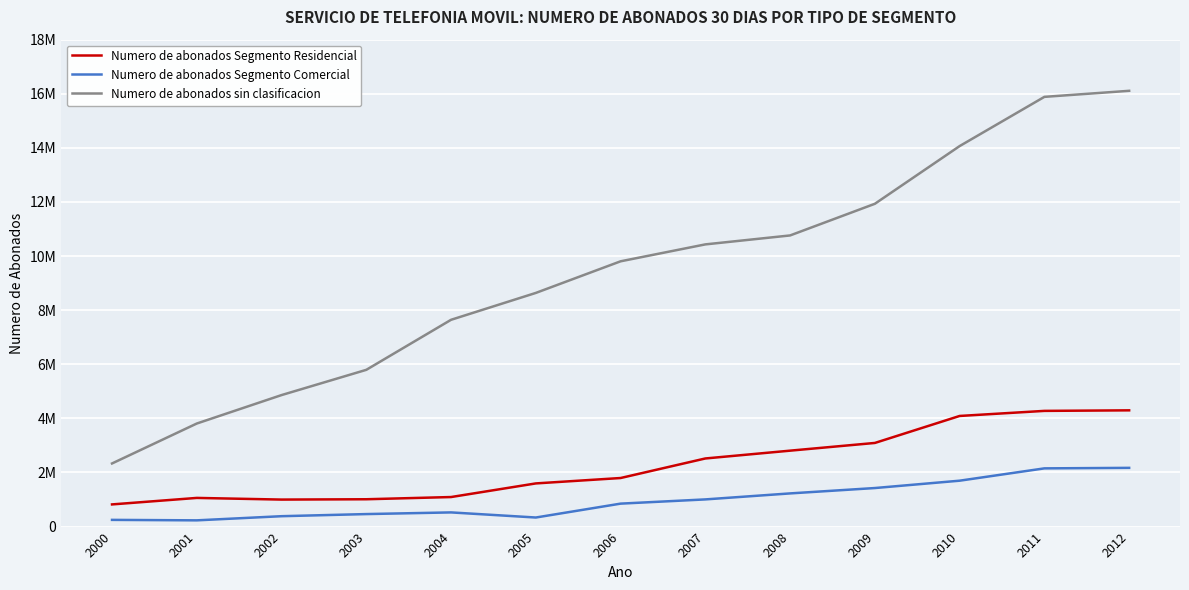

Which series has the largest total across all categories?

Numero de abonados sin clasificacion